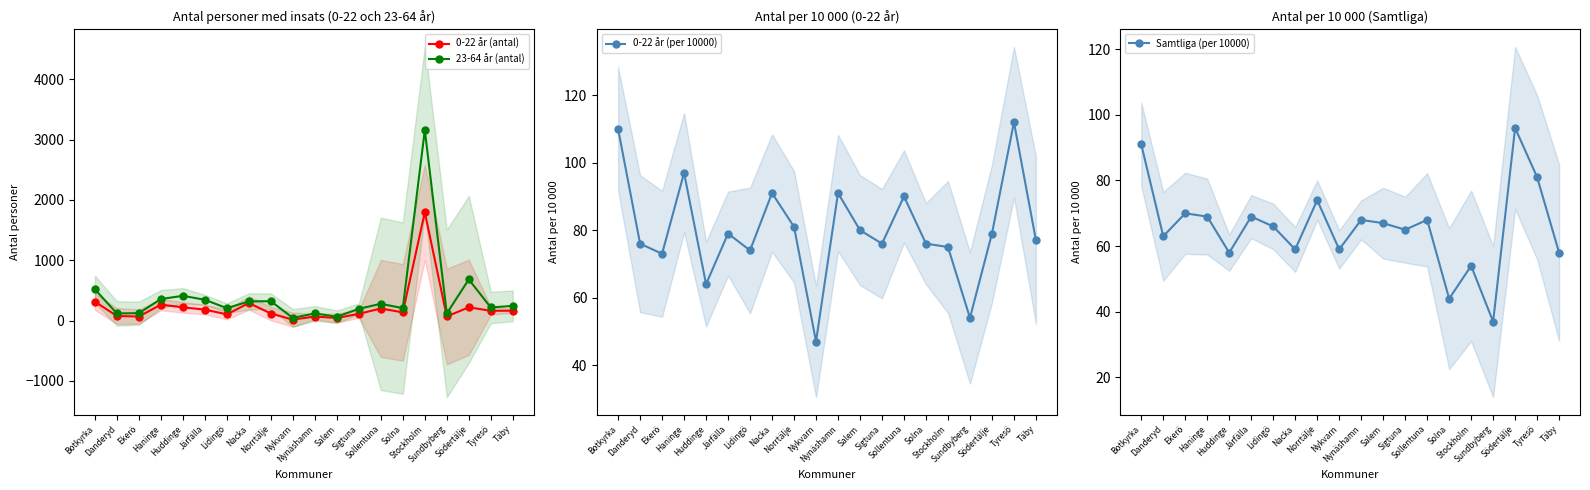

Between Danderyd and Södertälje, which is larger?

Södertälje